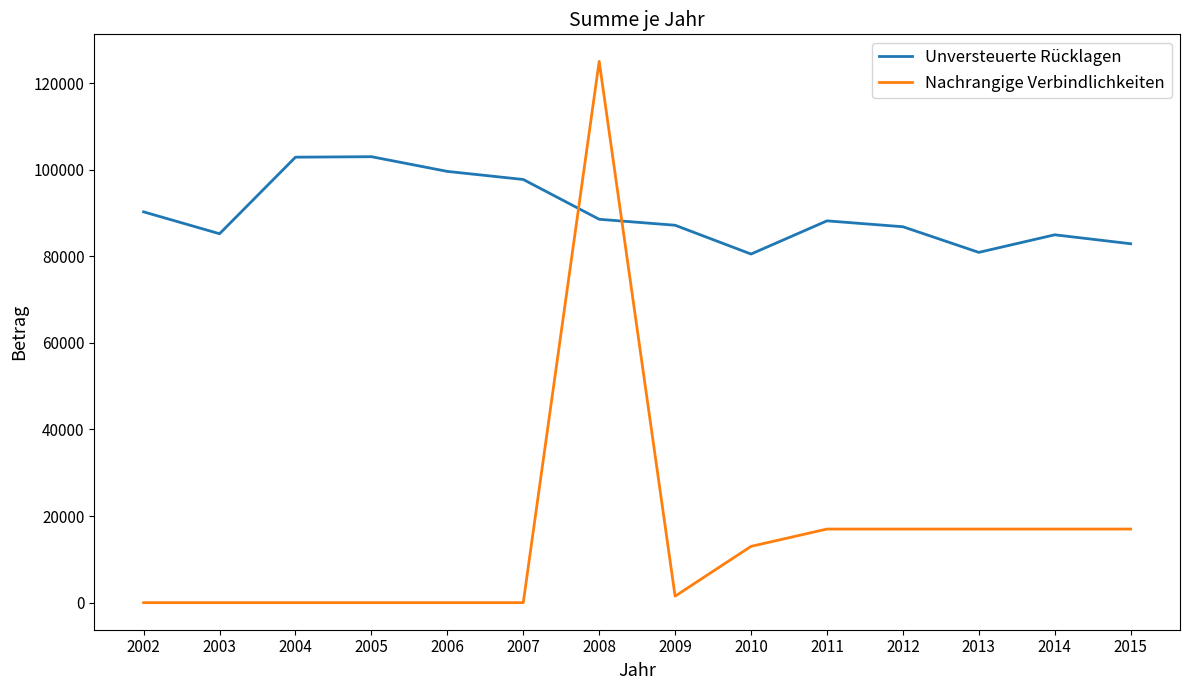

How many lines are shown in the chart?

2